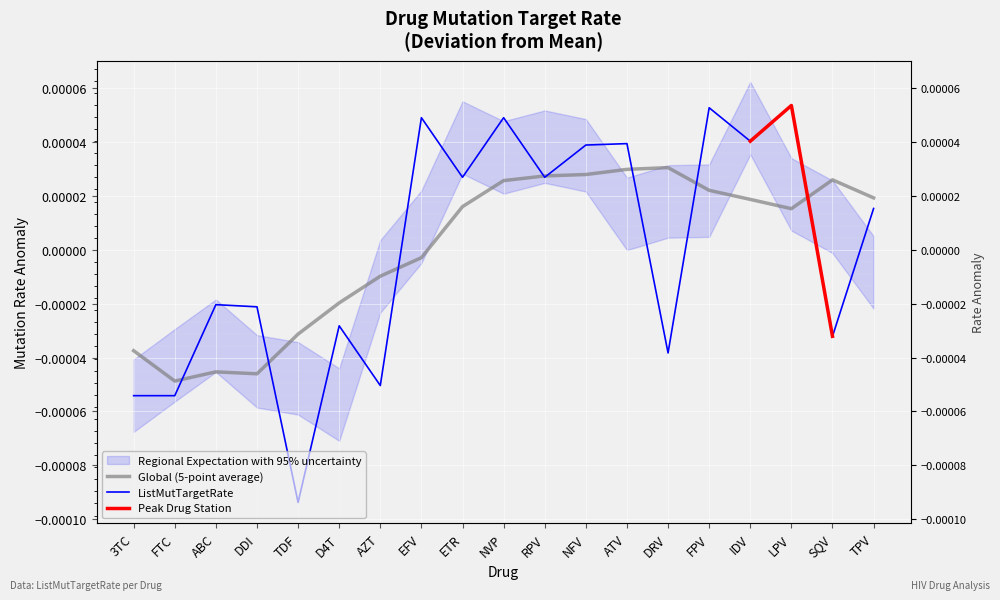

True or false: the data shows 0.0 at FPV.

False